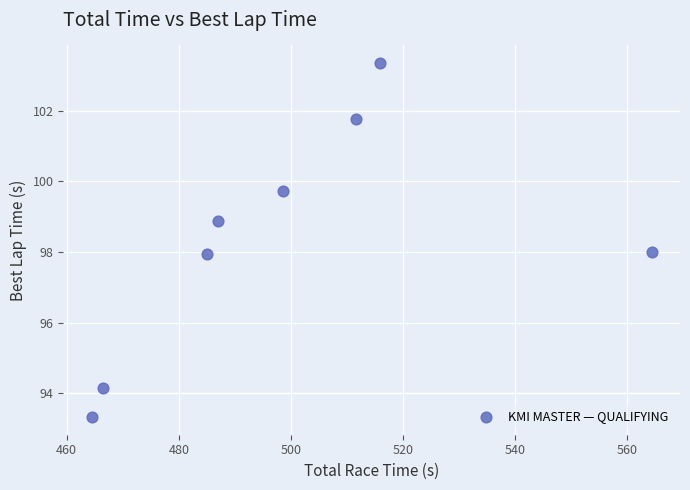

What is the average X value?

499.2